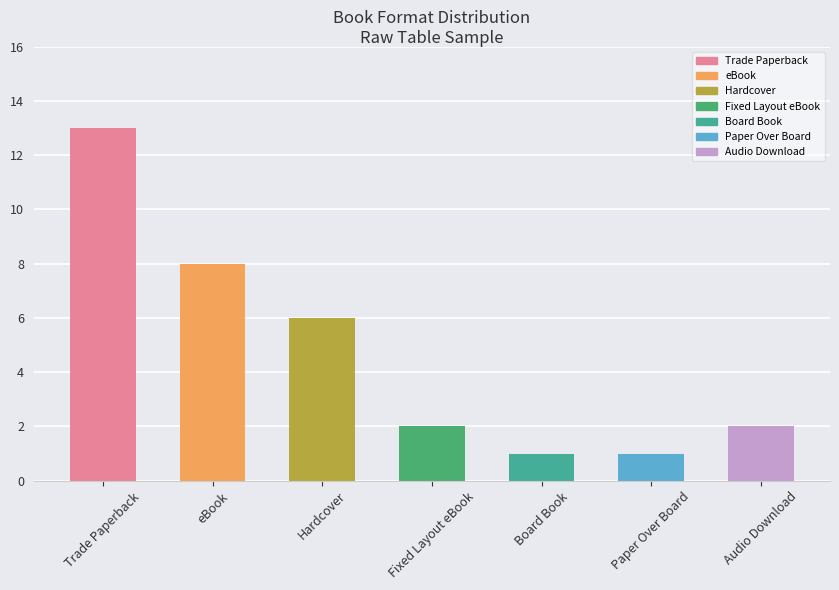

True or false: the data shows 3 at eBook.

False